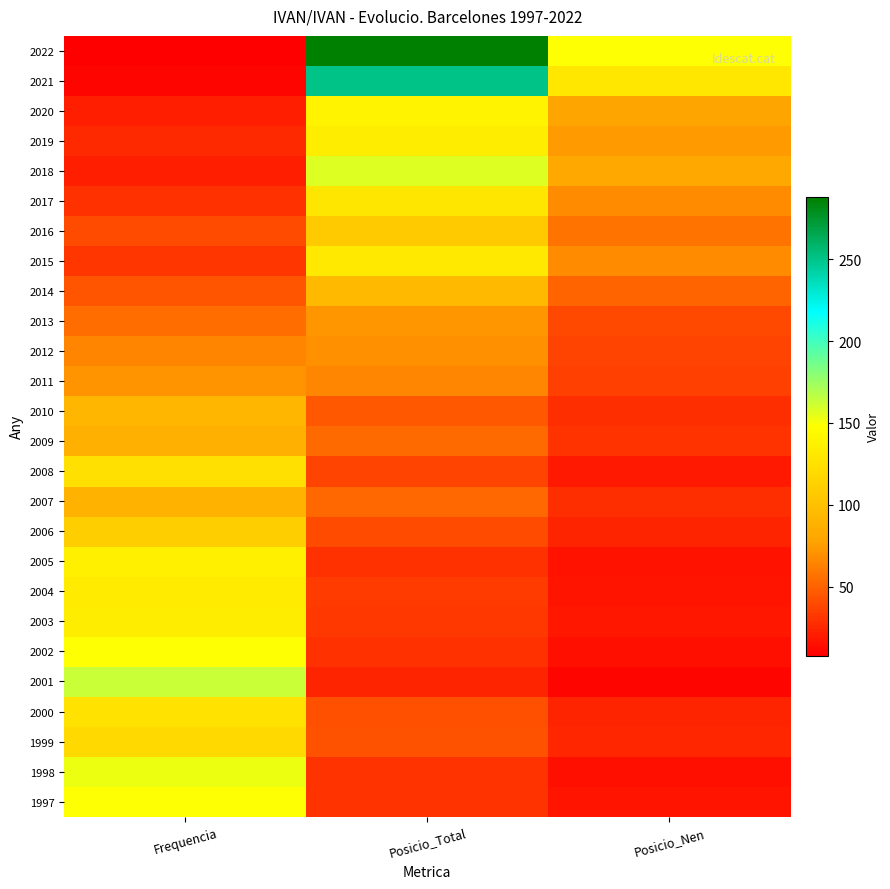

Which series has the widest spread of values?

2022